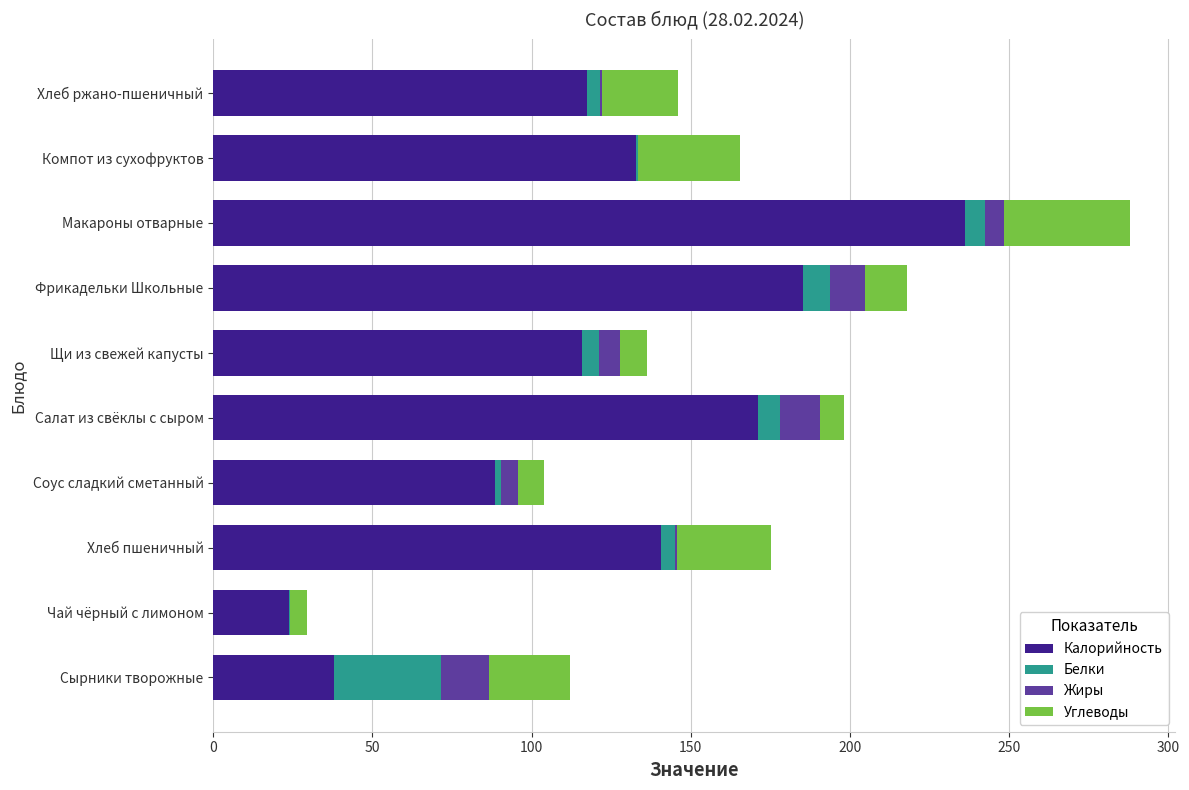

At which category is the sum across all series the highest?

Макароны отварные